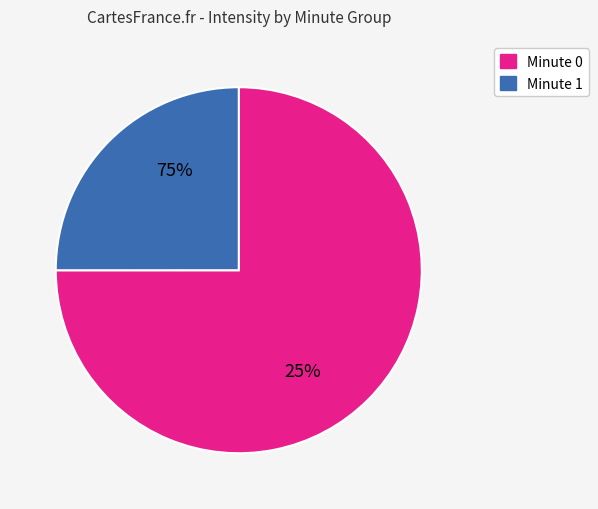

Is 0:0:2 the majority of the pie?

No